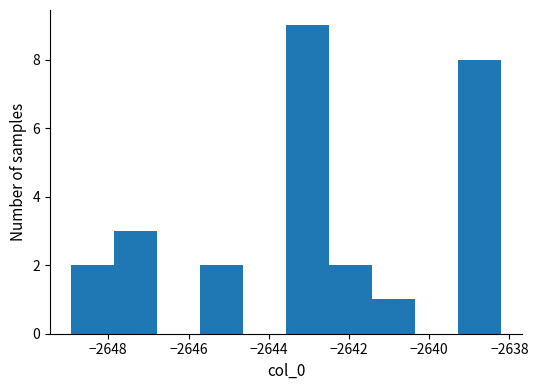

How tall is the bar that spans -2642.6 to -2641.4 on the x-axis? Neither the bar edges nor the heights are printed on the chart, so give them approximately, as read against the axes.

2